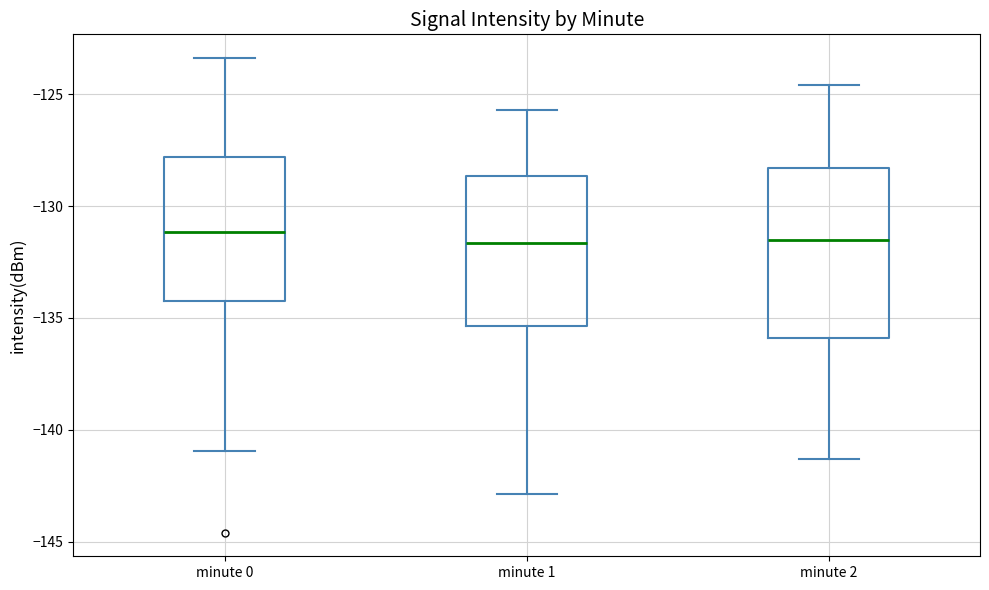

Reading left to right, transcribe this box plot: for each box, give where its median line is, the range the box spans, and where its two whiskers end, as read against the y-axis. The values are not printed on the chart, so give them approximately, as read against the axis.

minute 0: median -131.0, box -134.0 to -128.0, whiskers -141.0 to -123.5
minute 1: median -131.5, box -135.5 to -128.5, whiskers -143.0 to -125.5
minute 2: median -131.5, box -136.0 to -128.5, whiskers -141.5 to -124.5